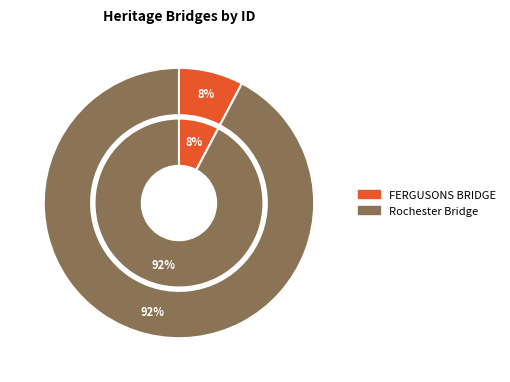

To the nearest percent, what percentage of the pie is FERGUSONS BRIDGE?

8%